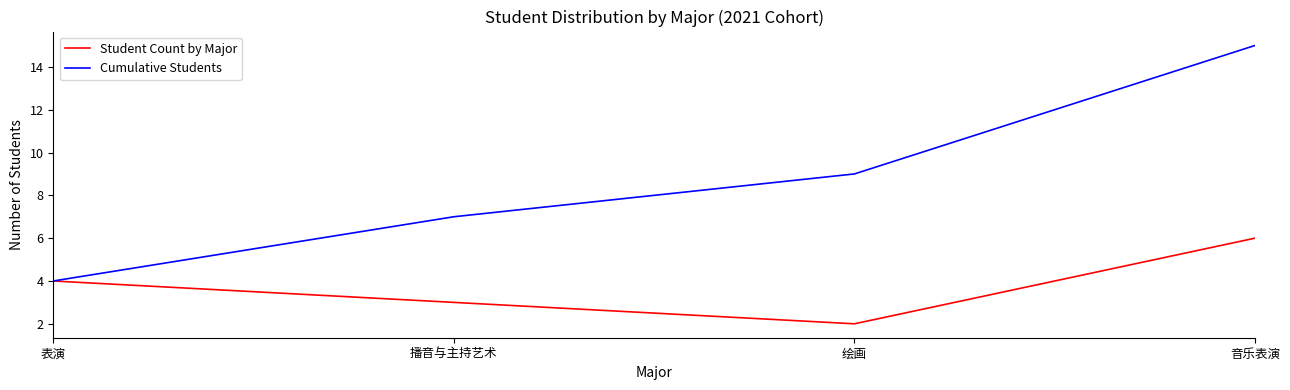

What is the sum of the Student Count by Major values at 播音与主持艺术 and 表演?

7